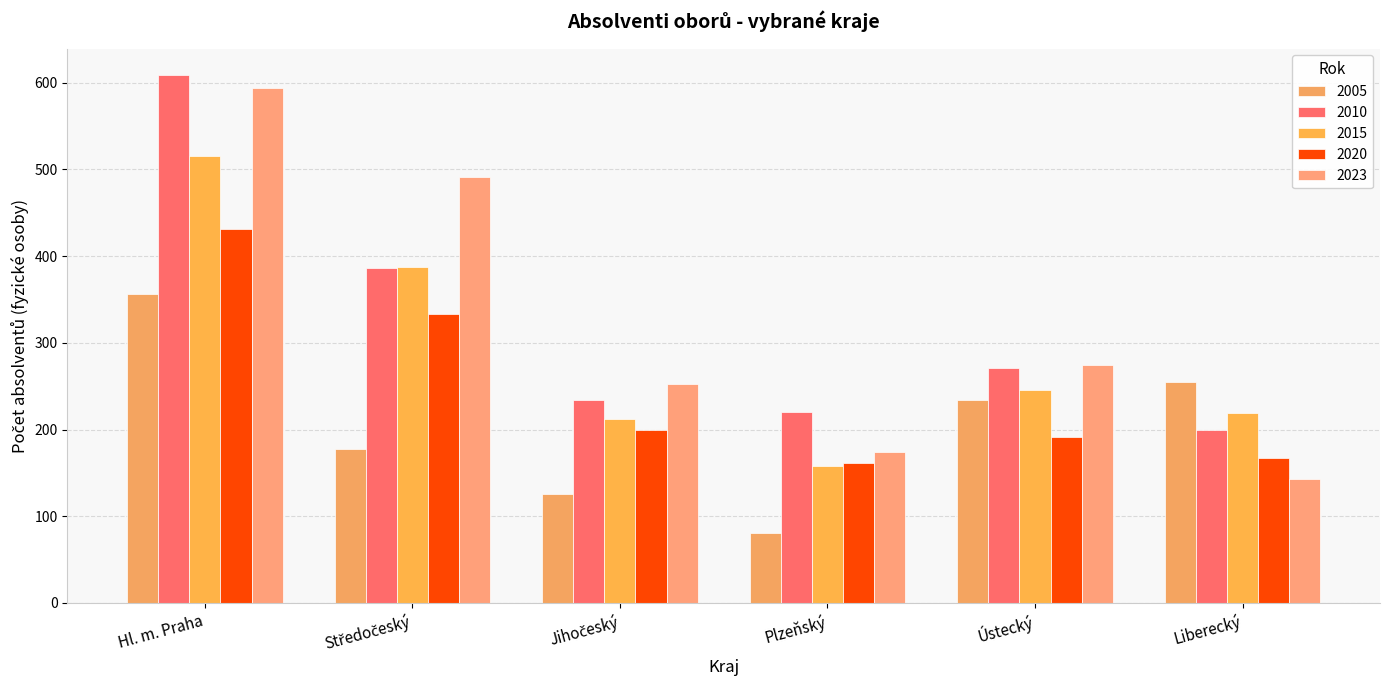

How many bars are there in each group?

5